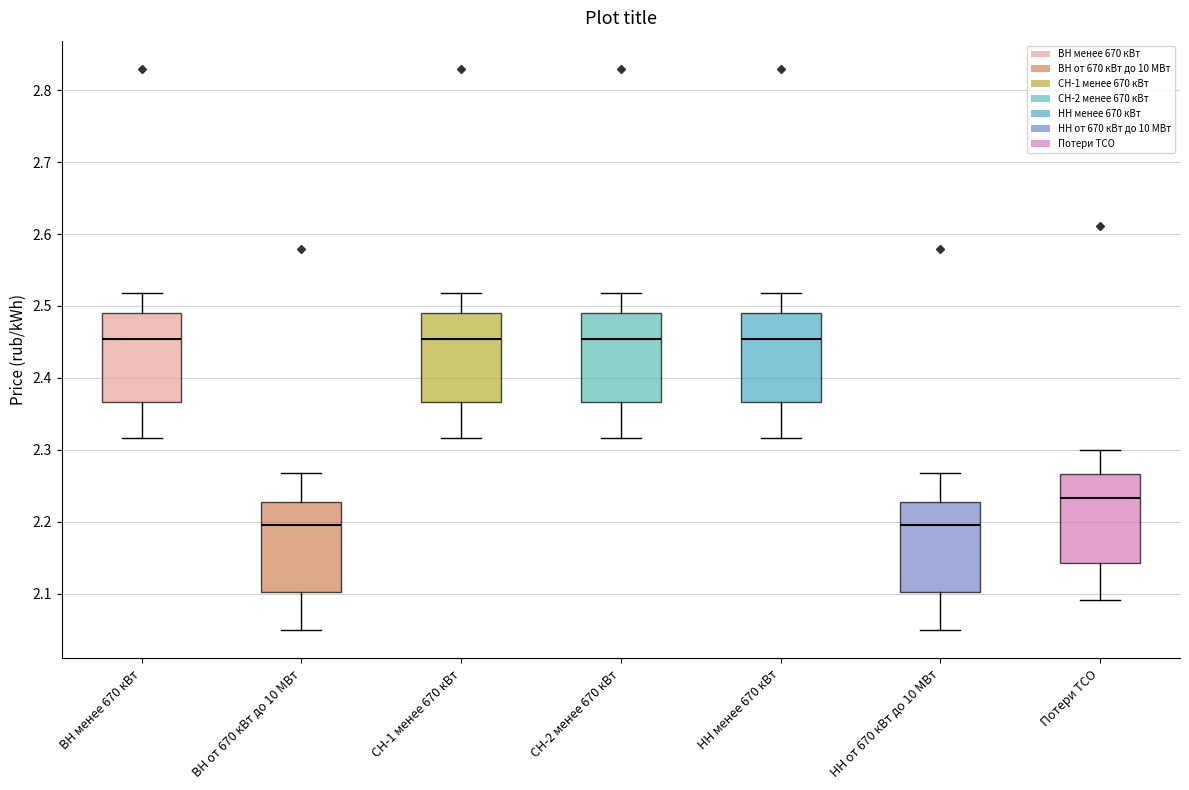

Where does the median line of the box for Потери ТСО sit on the y-axis? The values are not printed on the chart, so give them approximately, as read against the axis.

2.23